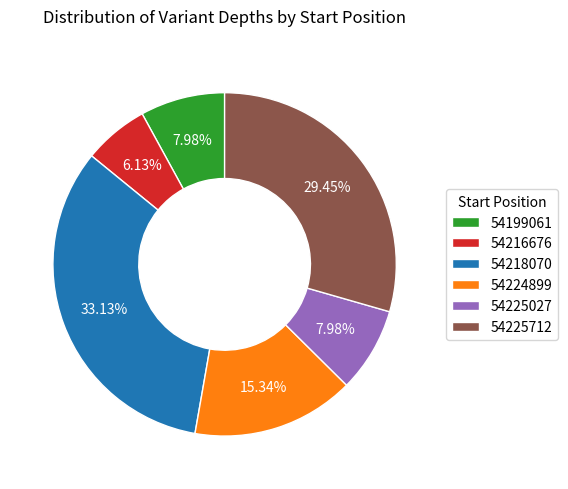

To the nearest percent, what is the difference between the largest and smallest slice percentages?

27%